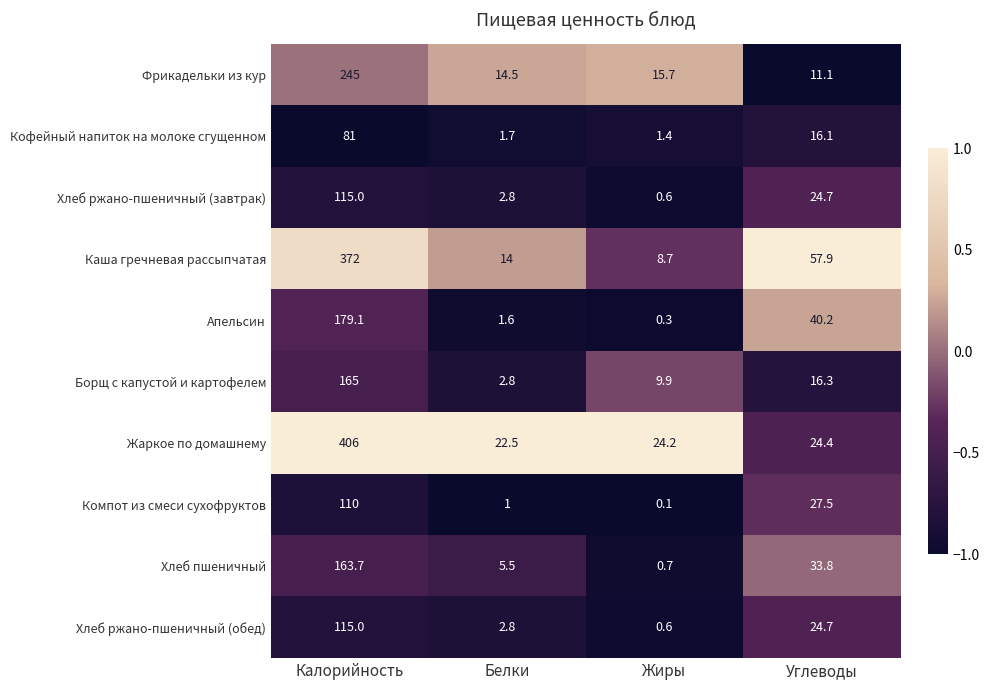

What is the sum of the Компот из смеси сухофруктов values at Белки and Жиры?

1.1